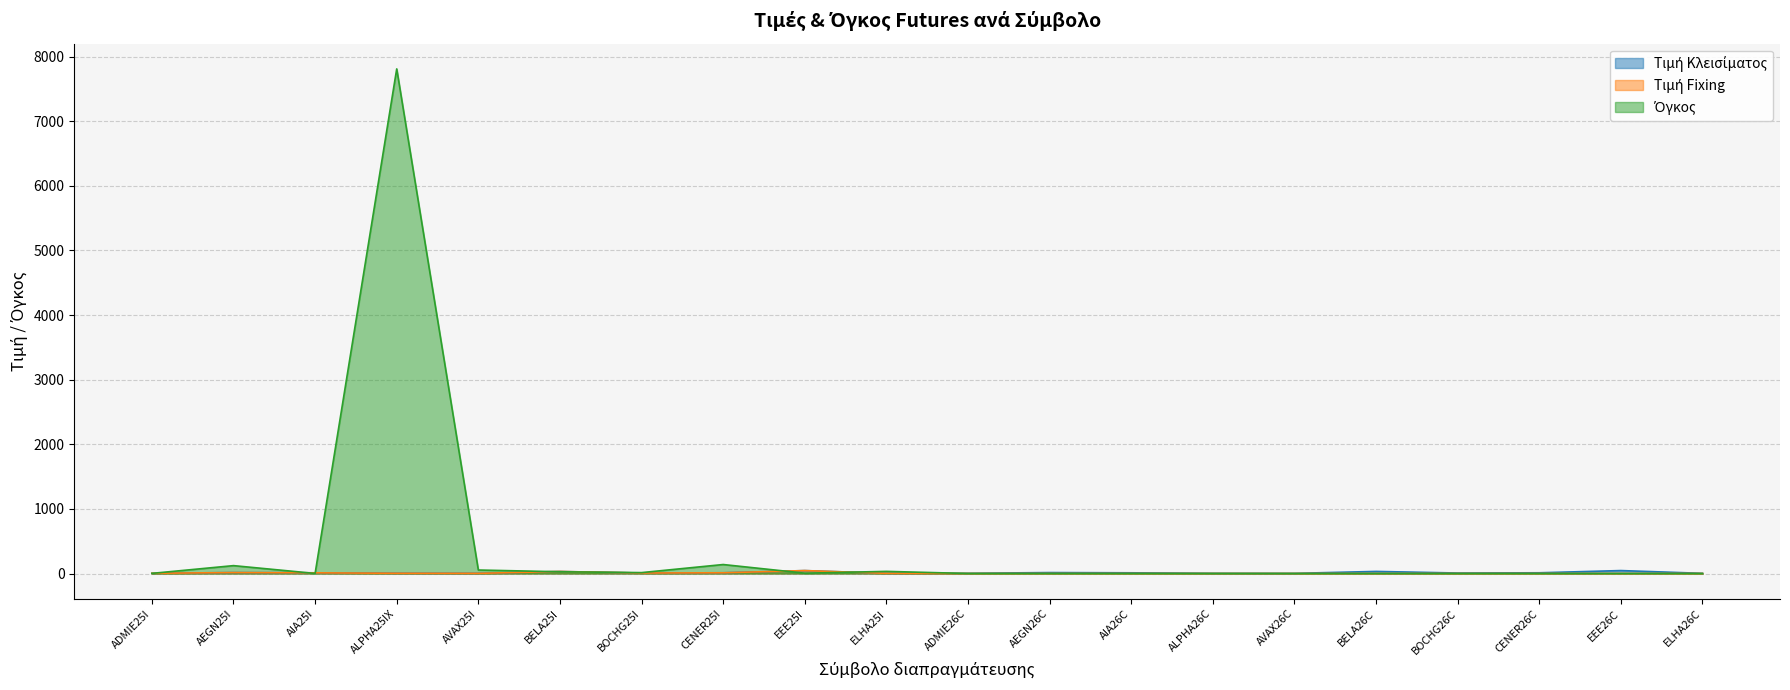

In Τιμή Fixing, how many points are higher than both neighbors (excluding endpoints)?

3